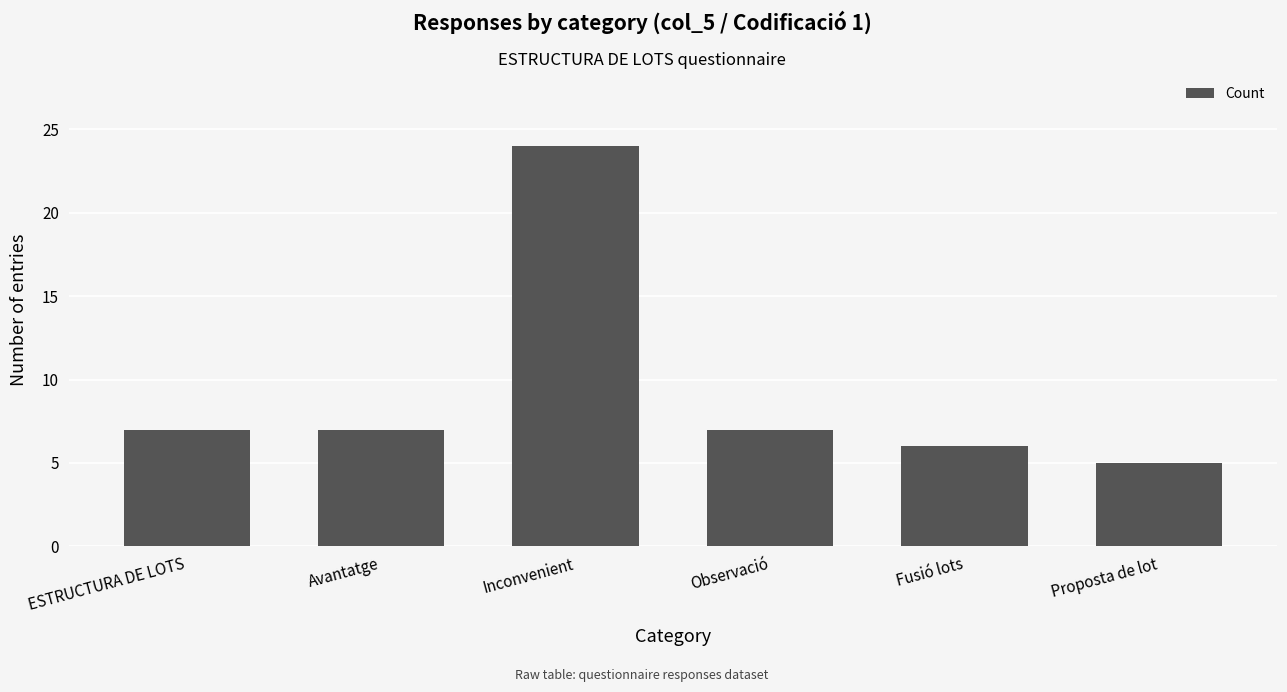

Reading left to right, transcribe all the data shown in this chart.

7	7	24	7	6	5